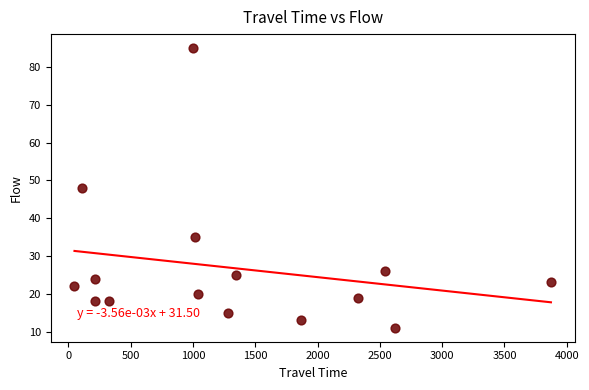

What is the range of Y values (max minus min)?

74